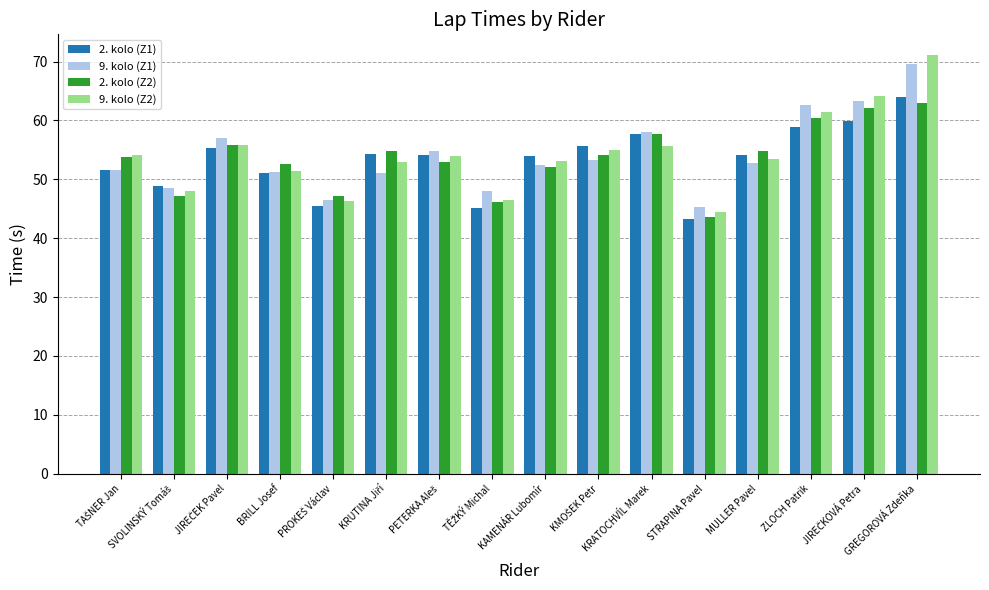

Which series has the widest spread of values?

9. kolo (Z2)